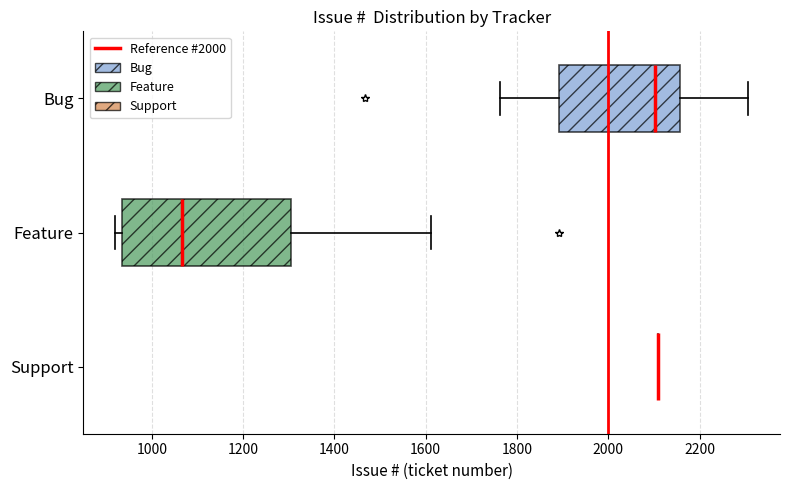

Comparing the boxes themselves (not the whiskers), which one is the widest?

Feature